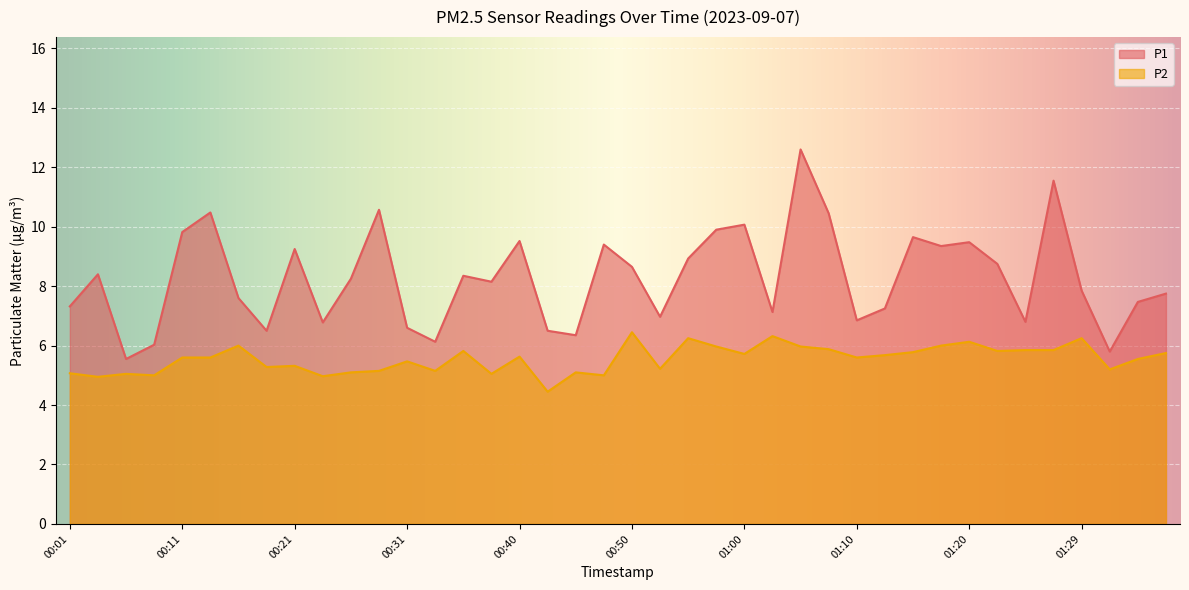

Rank the series by their maximum value, from highest to lowest.

P1, P2